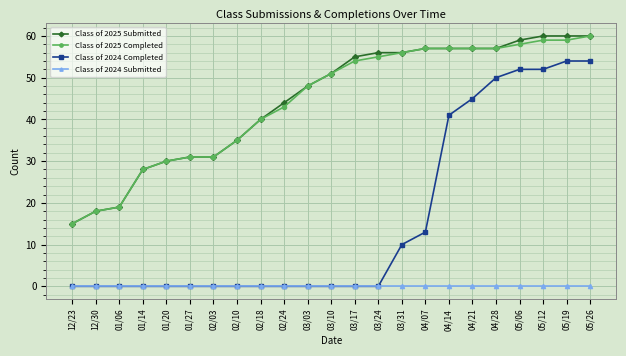

True or false: Class of 2025 Completed and Class of 2024 Submitted intersect in this chart.

False